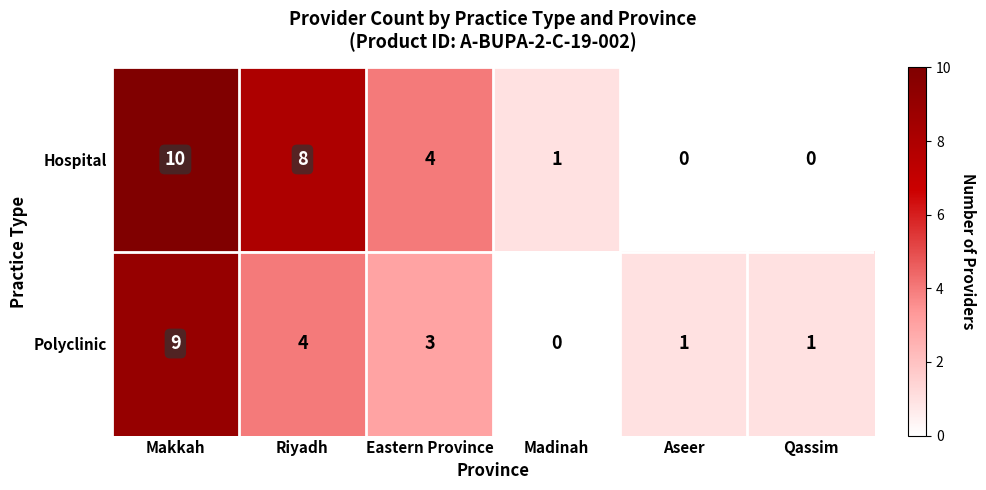

Which series has the largest total across all categories?

Hospital